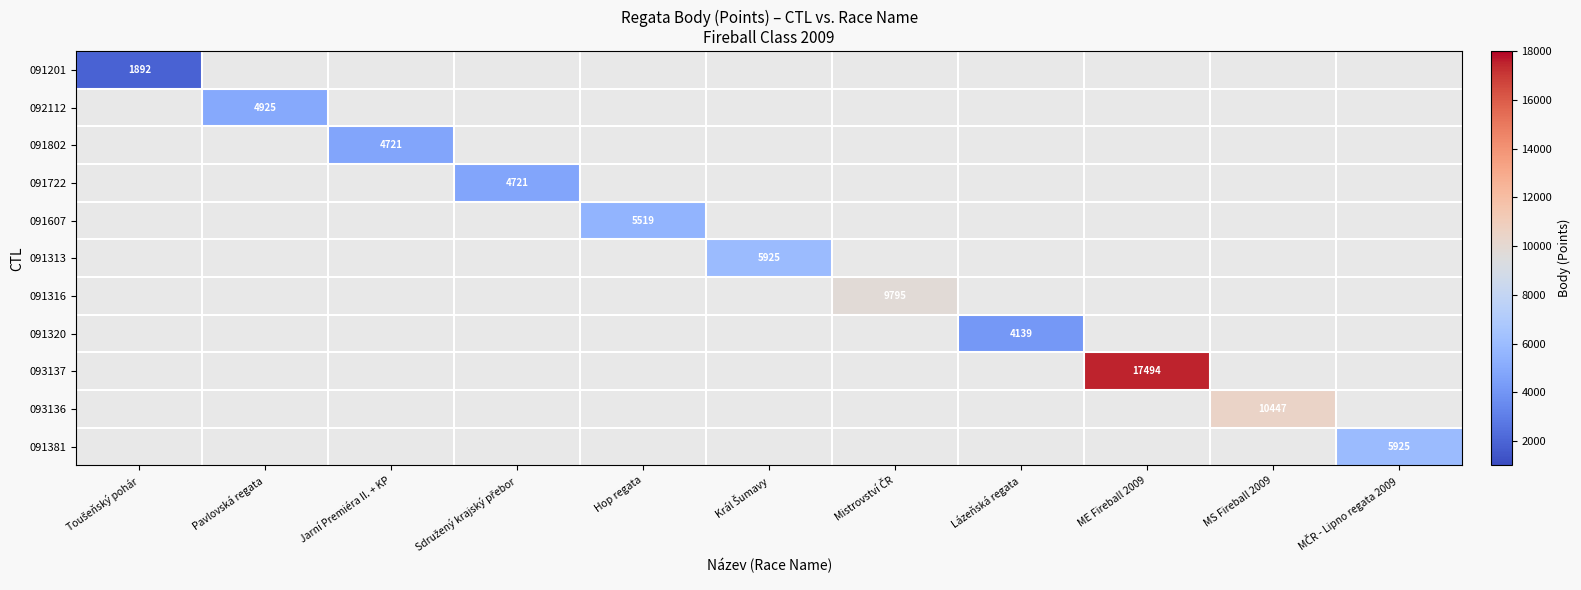

Which label corresponds to the smallest value in the chart?

Toušeňský pohár